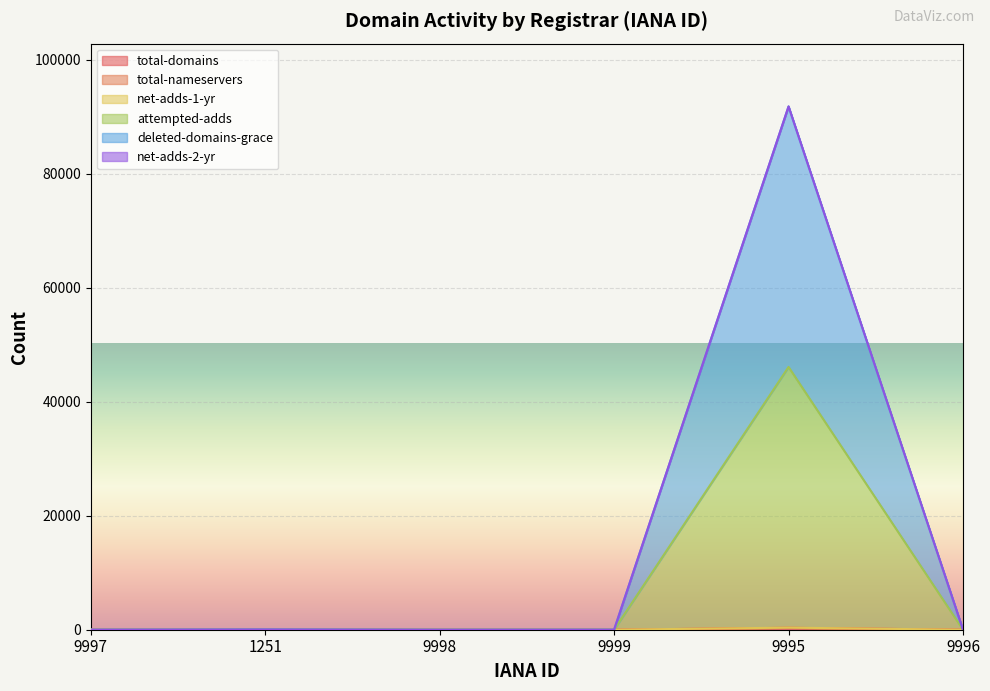

Is it true that total-domains equals 7 at 1251?

False